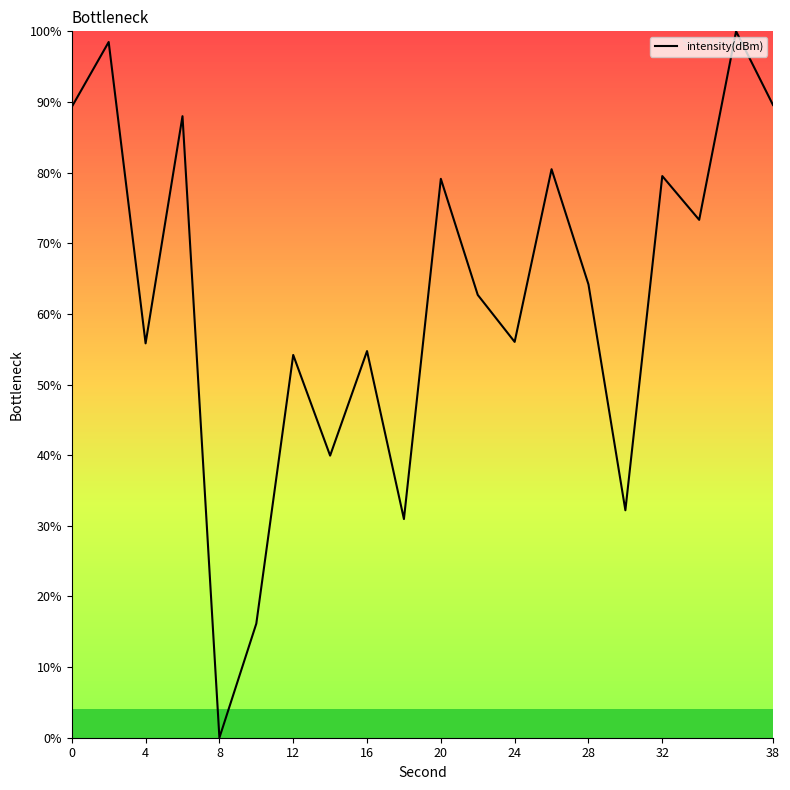

What is the greatest value displayed?

100.0